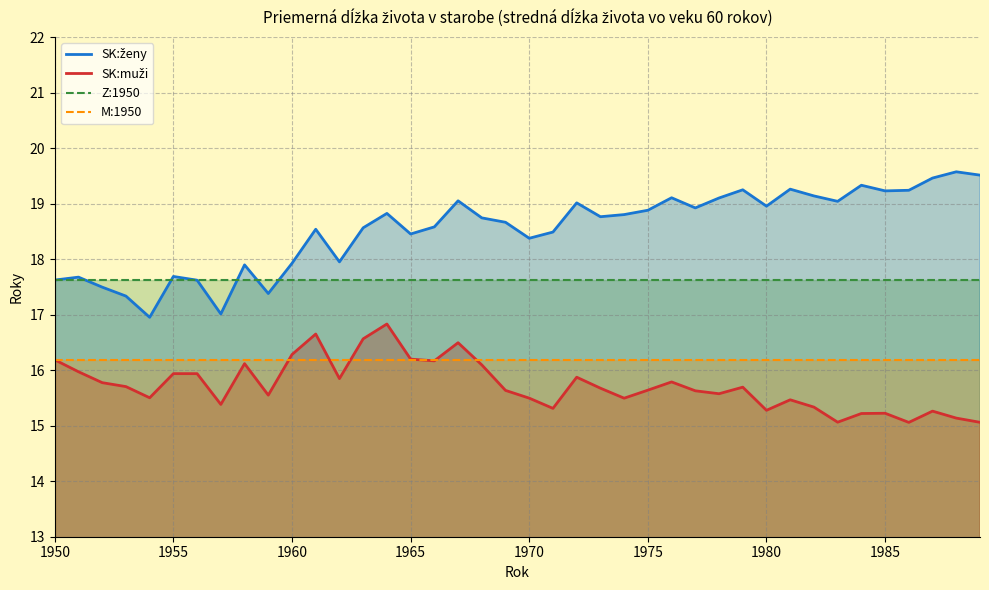

What is the smallest value displayed?

15.1